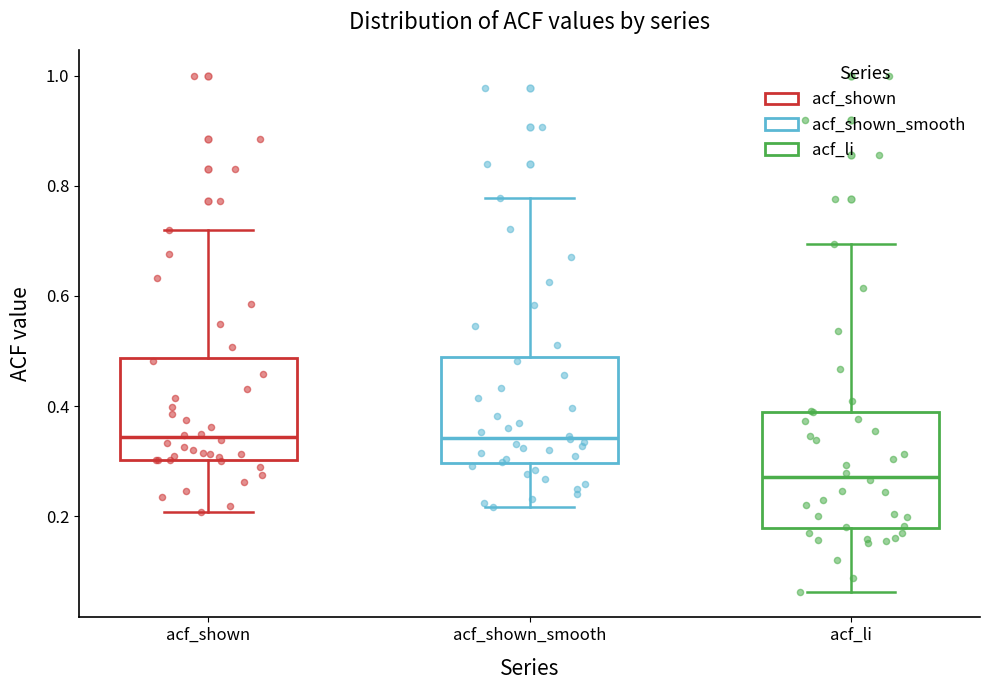

Which box has the lowest median line?

acf_li